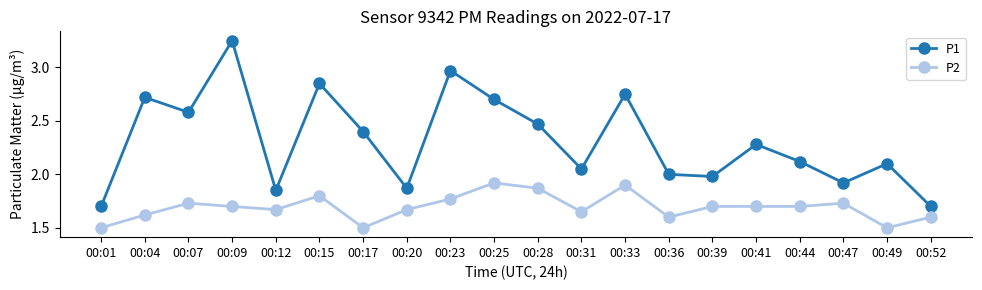

Between 00:09 and 00:23, which series saw the biggest shift?

P1